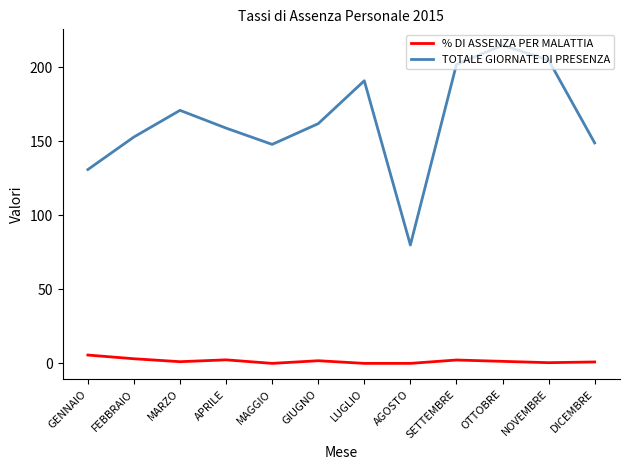

Does the chart have visible grid lines?

No